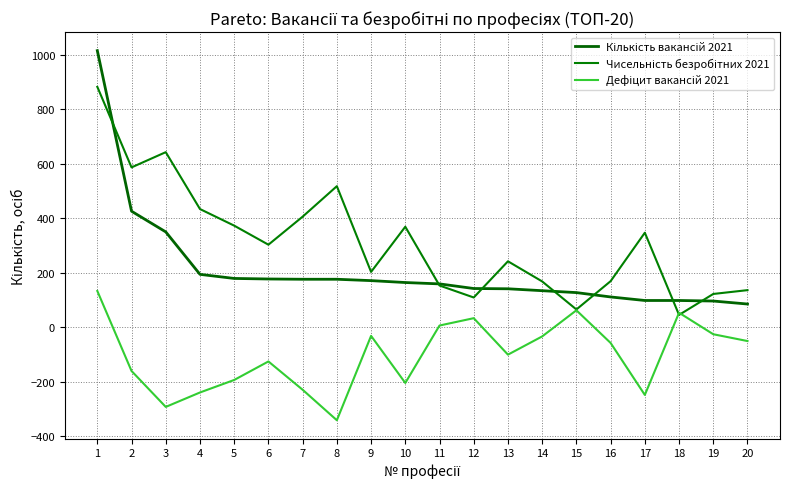

Between 10 and 13, which is larger?

10